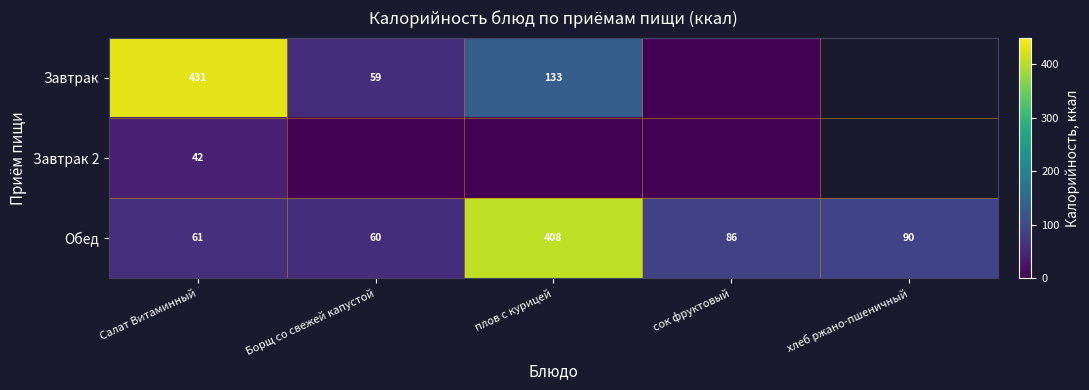

Is it true that Обед equals 86 at сок фруктовый?

True